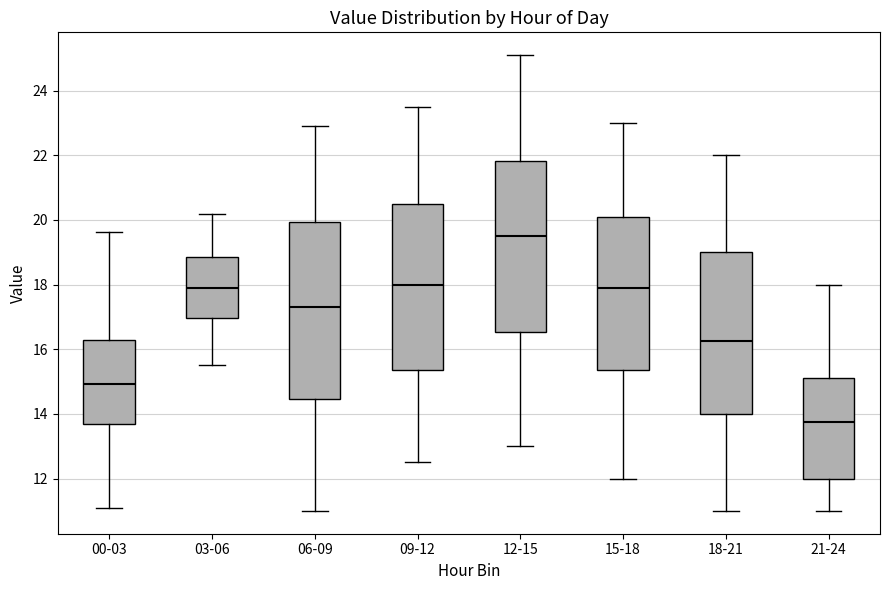

Reading left to right, read every box against the y-axis: the position of its median line, the range the box covers, and the ends of its whiskers. The values are not printed on the chart, so give them approximately, as read against the axis.

00-03: median 15.0, box 13.8 to 16.4, whiskers 11.2 to 19.6
03-06: median 18.0, box 17.0 to 18.8, whiskers 15.6 to 20.2
06-09: median 17.4, box 14.4 to 20.0, whiskers 11.0 to 23.0
09-12: median 18.0, box 15.4 to 20.6, whiskers 12.6 to 23.6
12-15: median 19.6, box 16.6 to 21.8, whiskers 13.0 to 25.2
15-18: median 18.0, box 15.4 to 20.2, whiskers 12.0 to 23.0
18-21: median 16.2, box 14.0 to 19.0, whiskers 11.0 to 22.0
21-24: median 13.8, box 12.0 to 15.2, whiskers 11.0 to 18.0